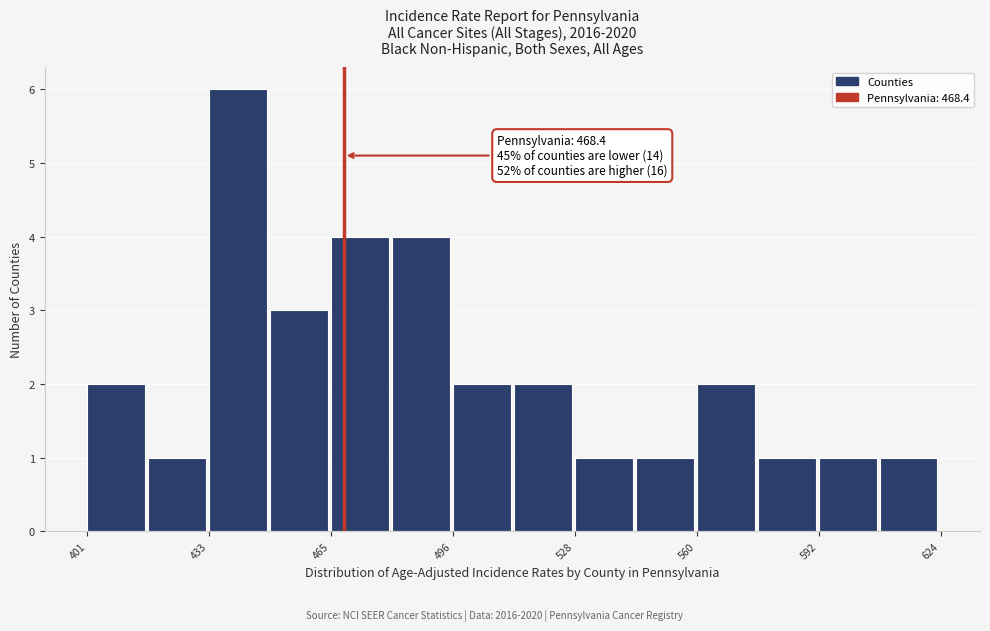

Around what value on the x-axis is the tallest bar? Give the approximate position of its centre, as read against the axis.

440